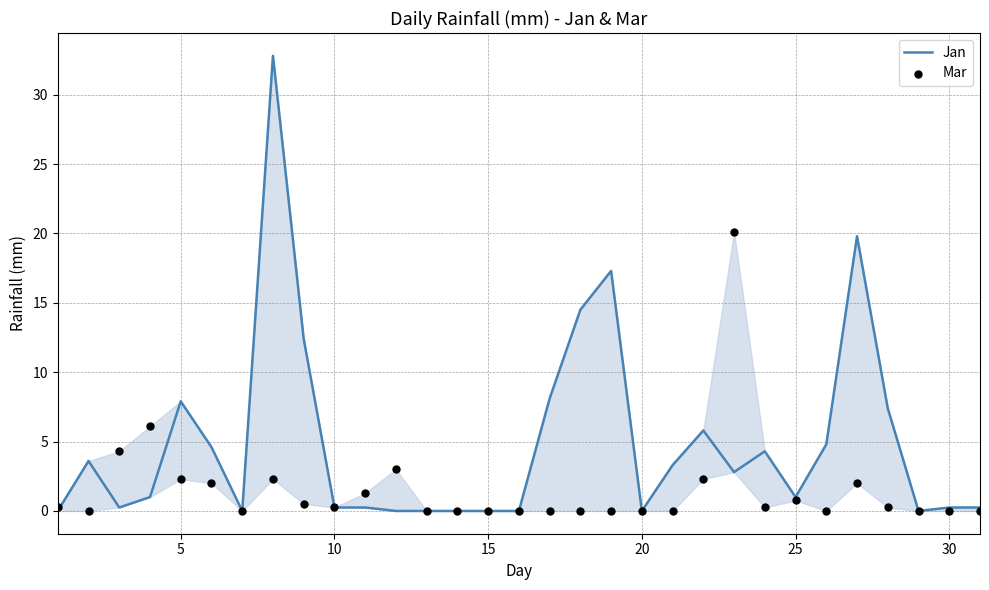

Which series contains the lowest Y value?

Jan